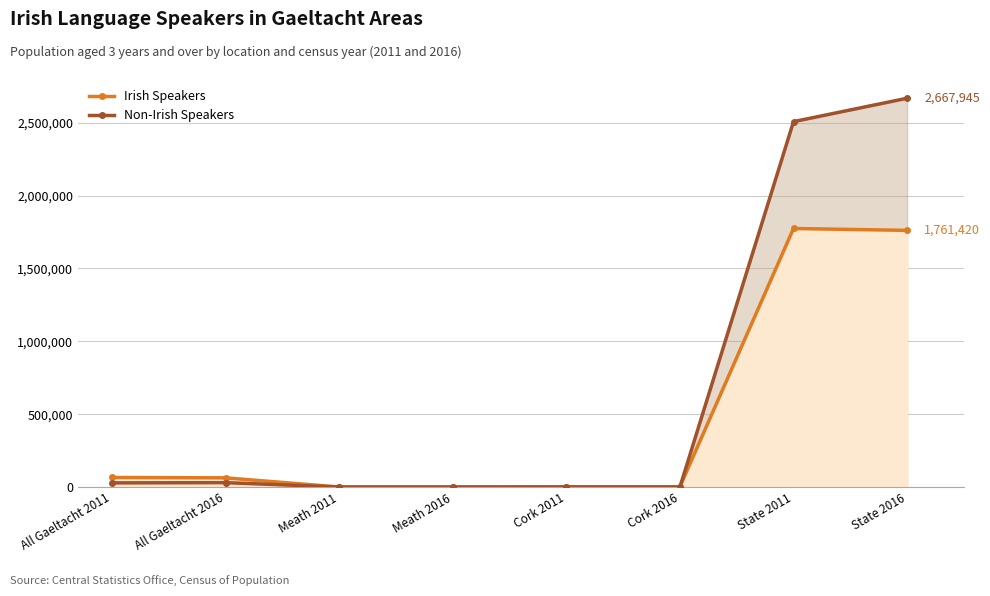

Reading left to right, what are all the values shown in this chart?

Irish Speakers: All Gaeltacht 2011=66238	All Gaeltacht 2016=63664	Meath 2011=1054	Meath 2016=1062	Cork 2011=2951	Cork 2016=2872	State 2011=1774437	State 2016=1761420
Non-Irish Speakers: All Gaeltacht 2011=29114	All Gaeltacht 2016=30723	Meath 2011=618	Meath 2016=704	Cork 2011=739	Cork 2016=841	State 2011=2507312	State 2016=2667945